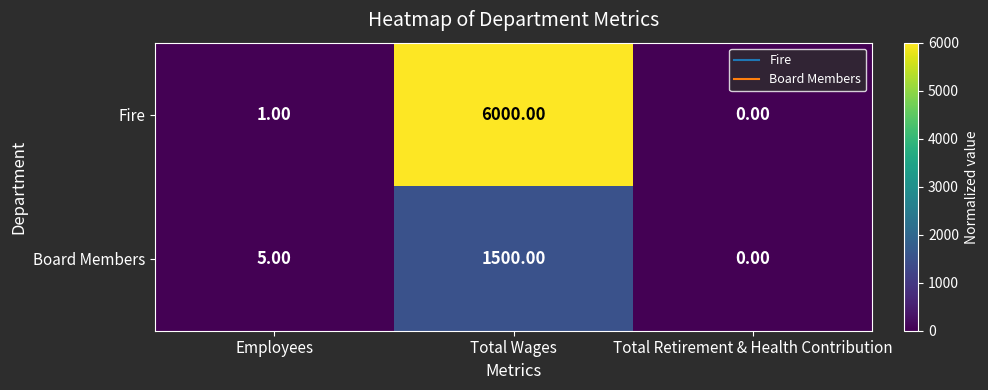

What is the sum of all Board Members values?

1505